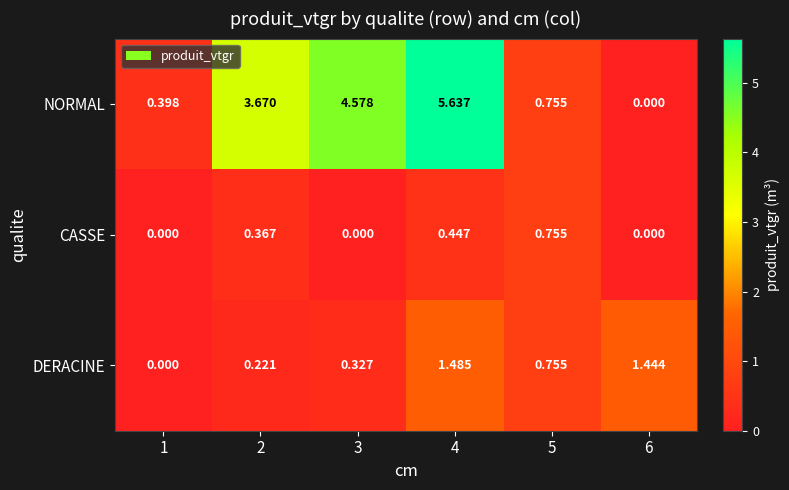

Which series has the widest spread of values?

NORMAL